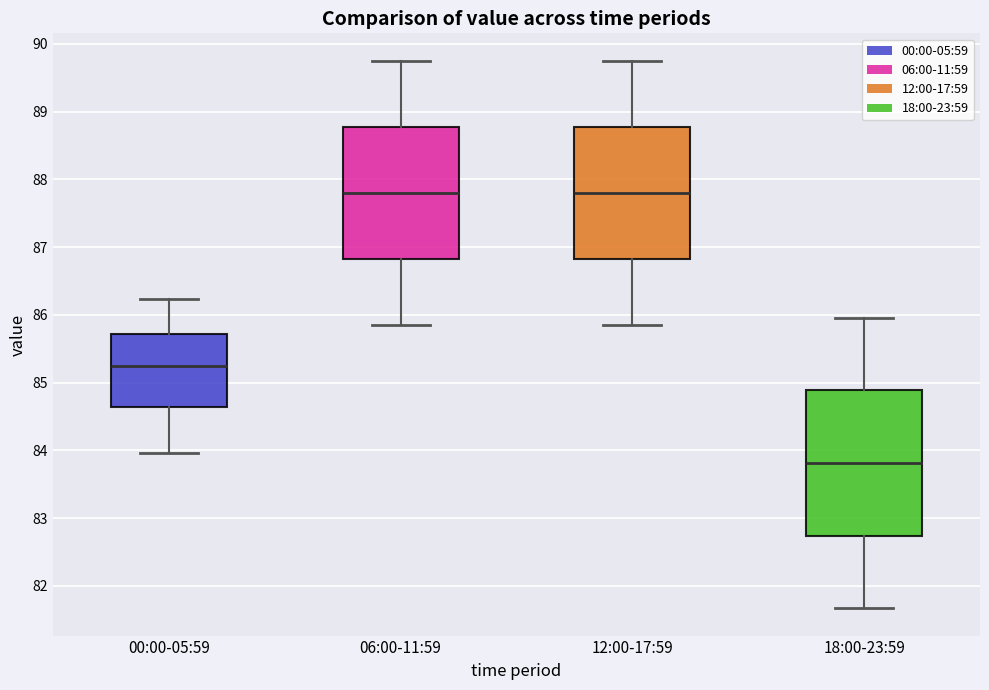

Which box is the tallest, from its lower edge to its upper edge?

18:00-23:59